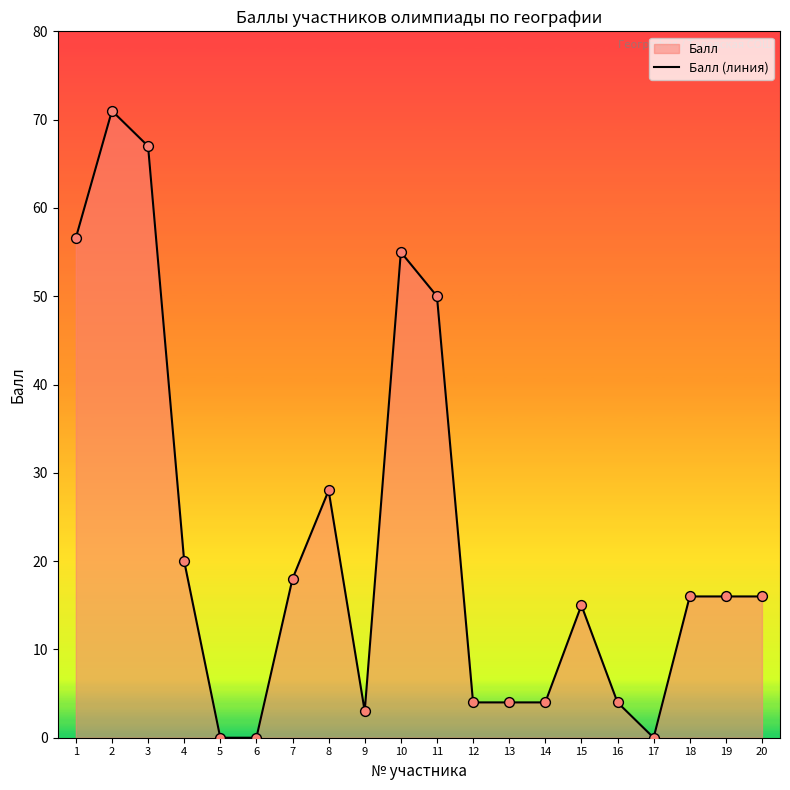

Between 16 and 14, which is larger?

16